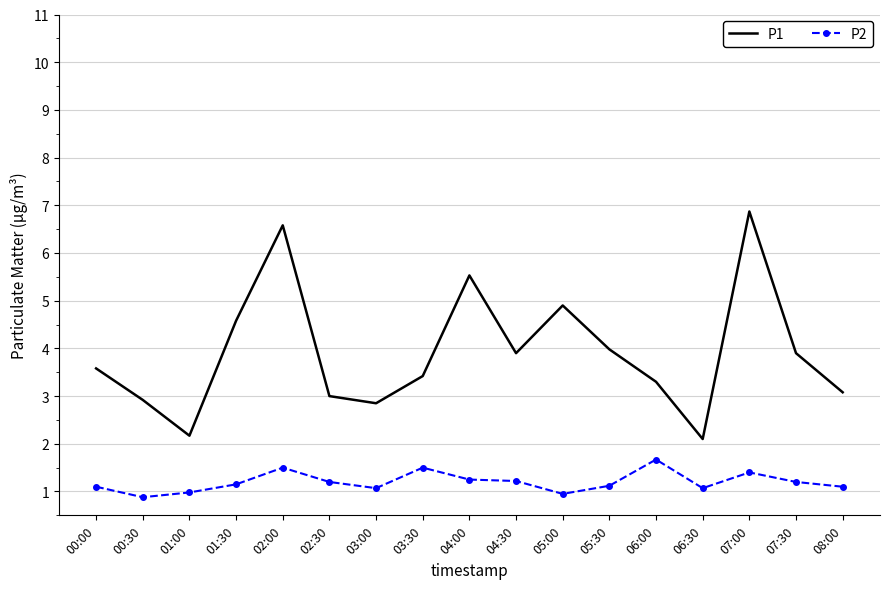

What is the difference between the maximum and minimum values in the P1 series?

4.8